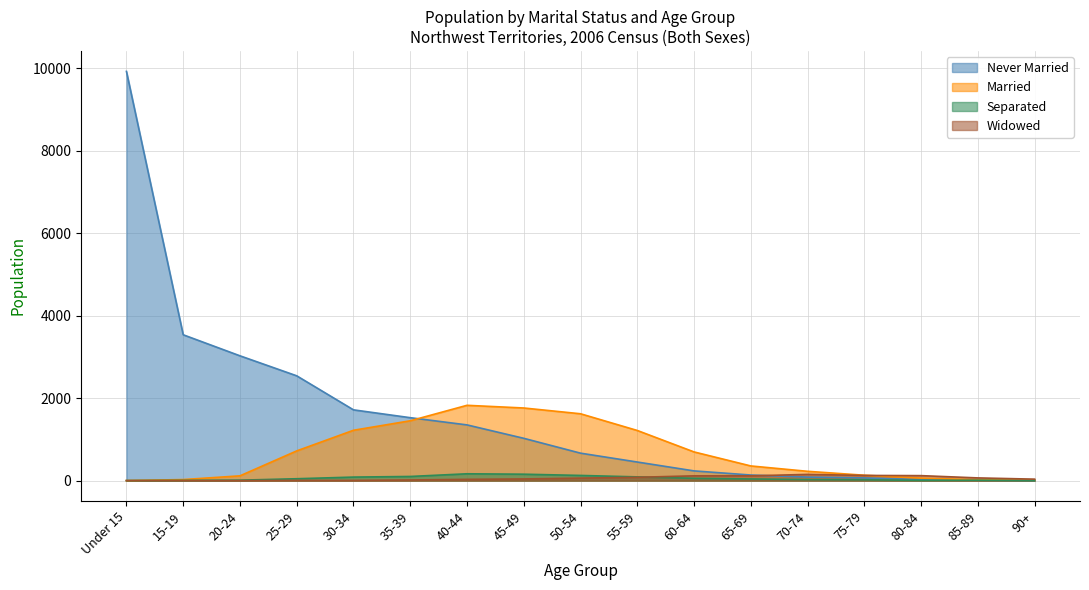

Is the value of Never Married at 85-89 greater than the value of Widowed at 40-44?

No